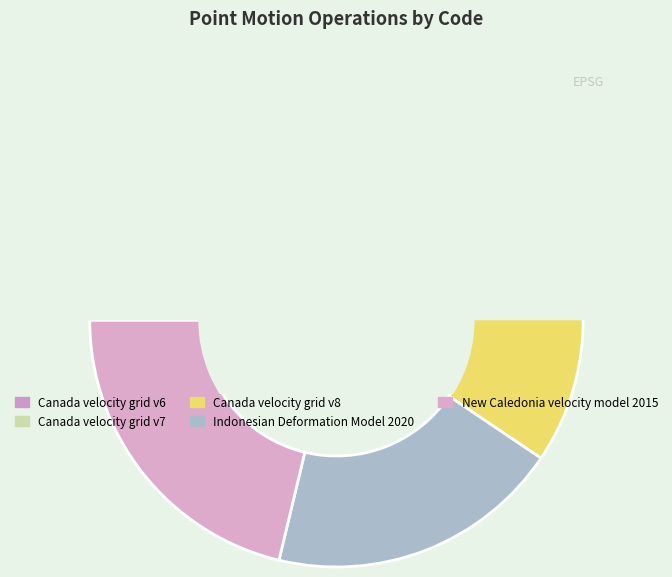

What is the change in value from Canada velocity grid v6 to New Caledonia velocity model 2015?

+1647